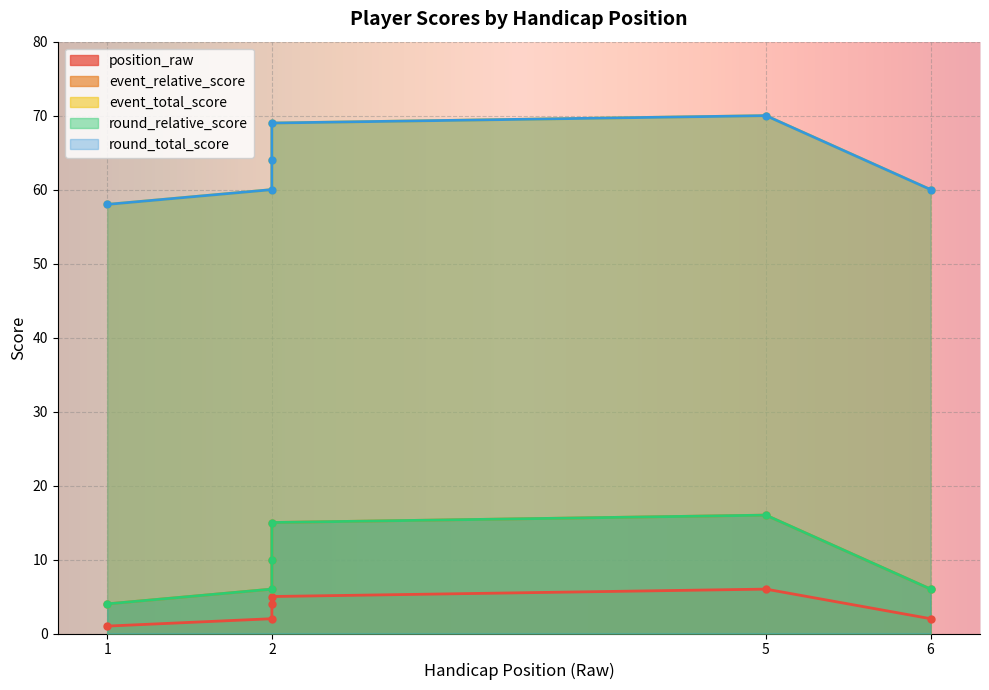

What is the total value across all series at 2?

134